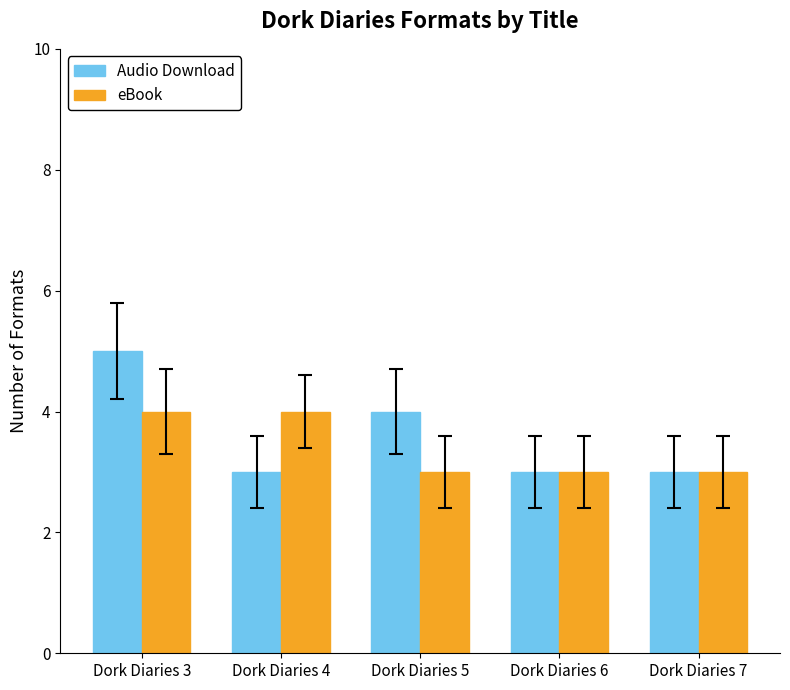

Reading left to right, extract all data points from this chart.

Audio Download: 5	3	4	3	3
eBook: 4	4	3	3	3